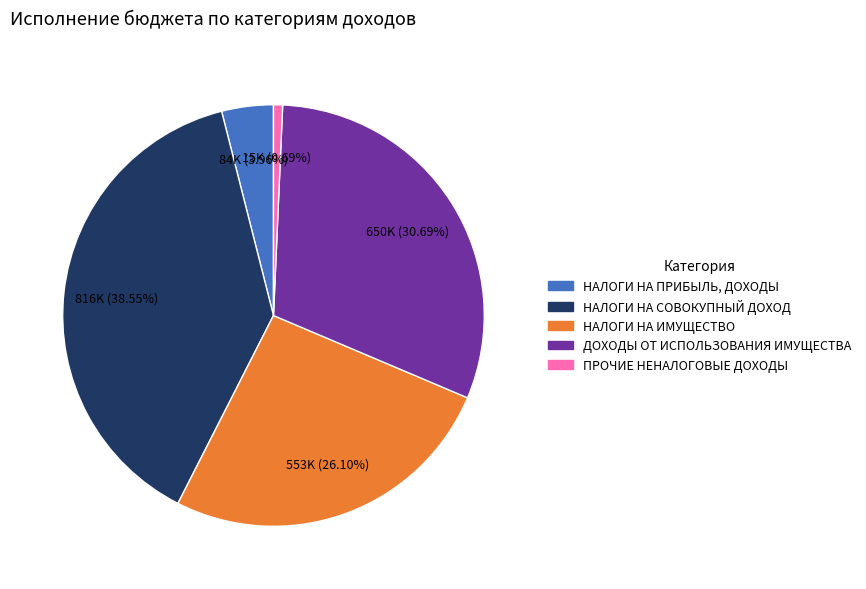

How many slices are in this pie chart?

5